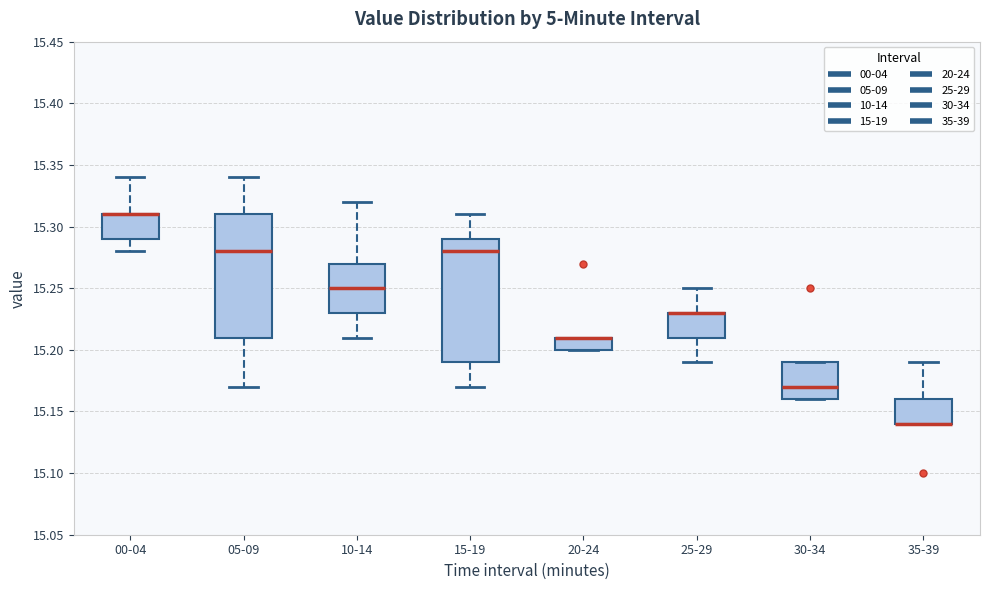

Where is the upper edge of the box for 20-24 on the y-axis? The values are not printed on the chart, so give them approximately, as read against the axis.

15.21